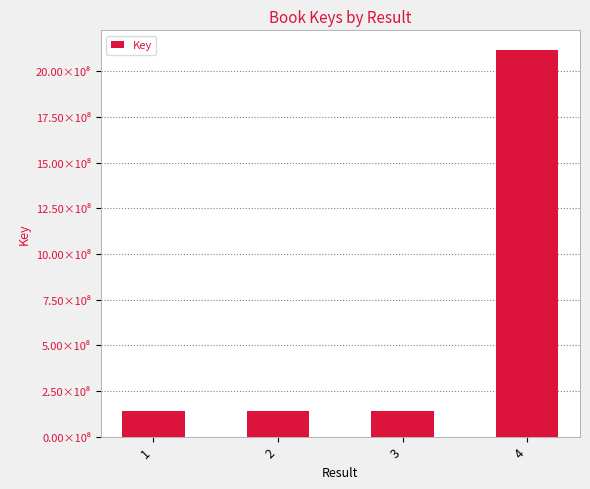

Are the bars horizontal?

No